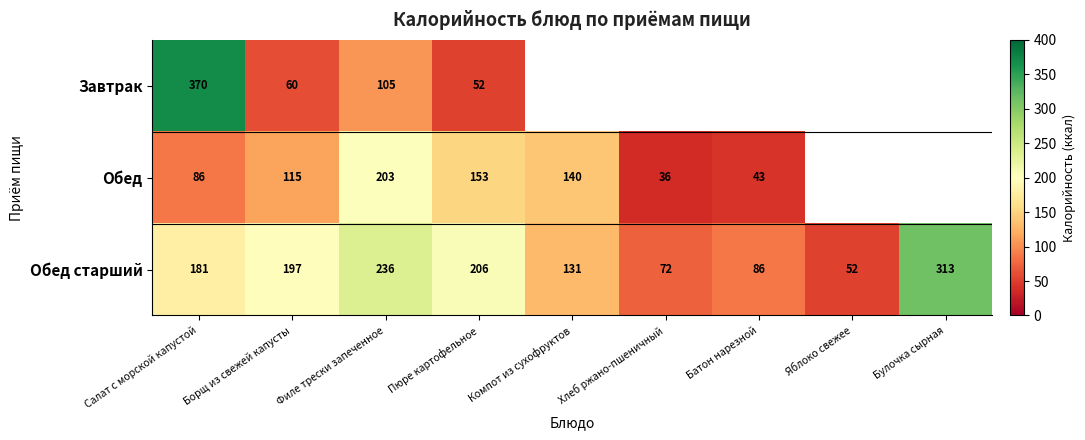

What is the maximum value shown in the chart?

370.0